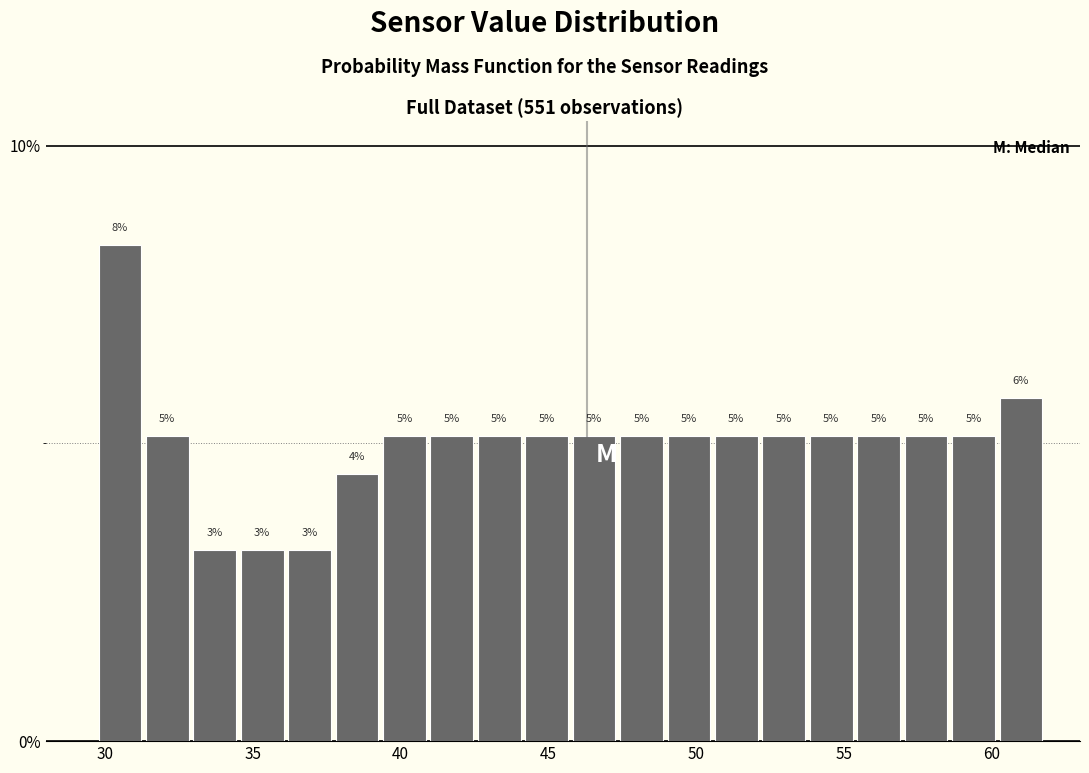

Read against the x-axis, roughly where is the centre of the tallest bar?

30.5